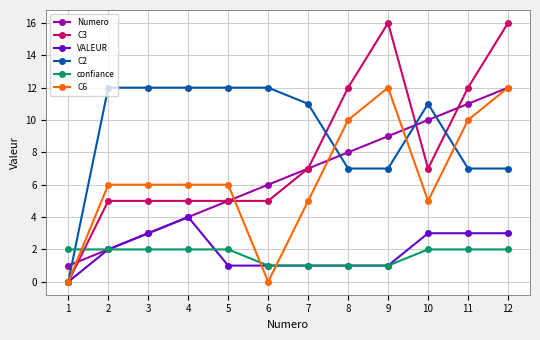

Which category has the highest value in the VALEUR series?

4